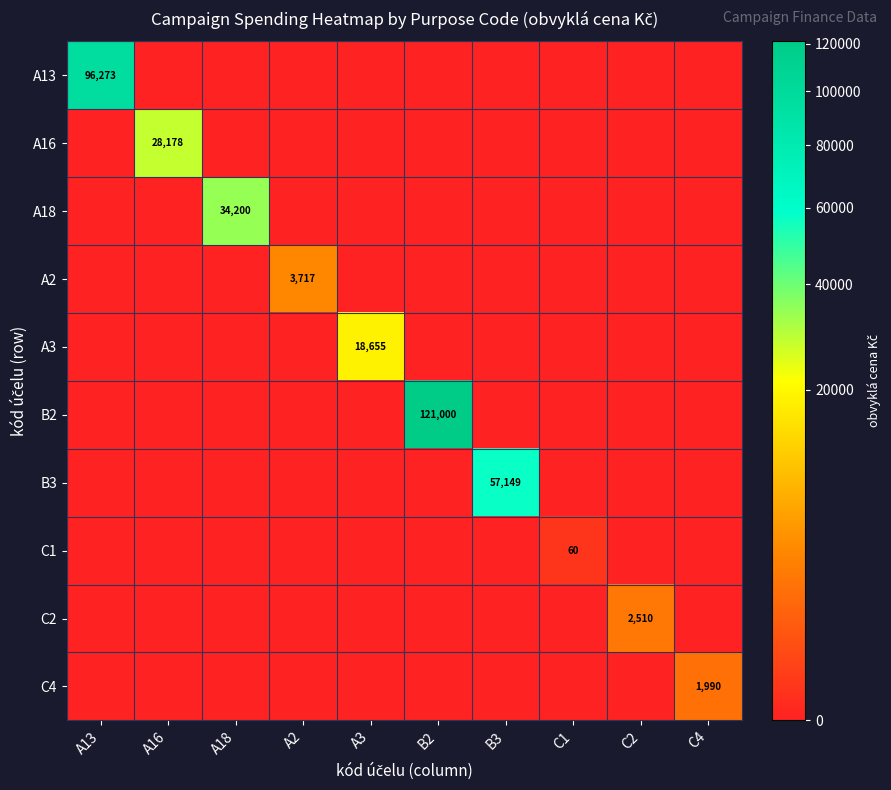

How many distinct data groups are displayed?

10